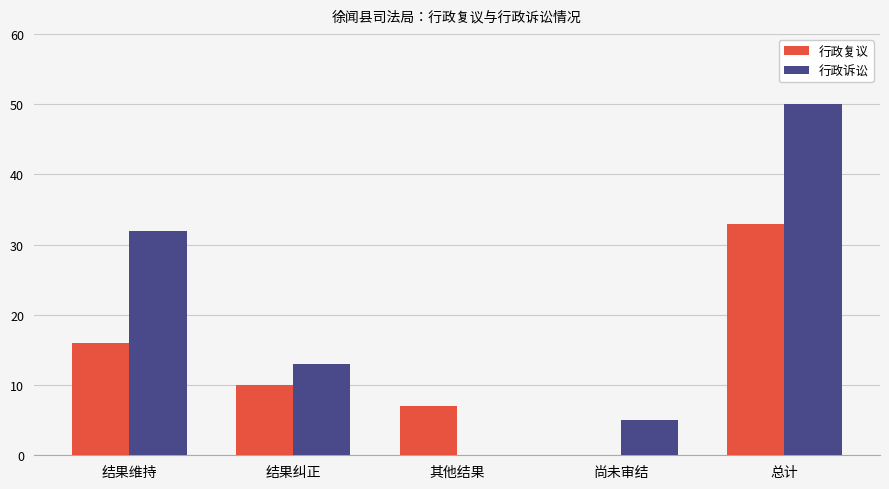

Are the bars grouped side by side (vs. stacked)?

Yes